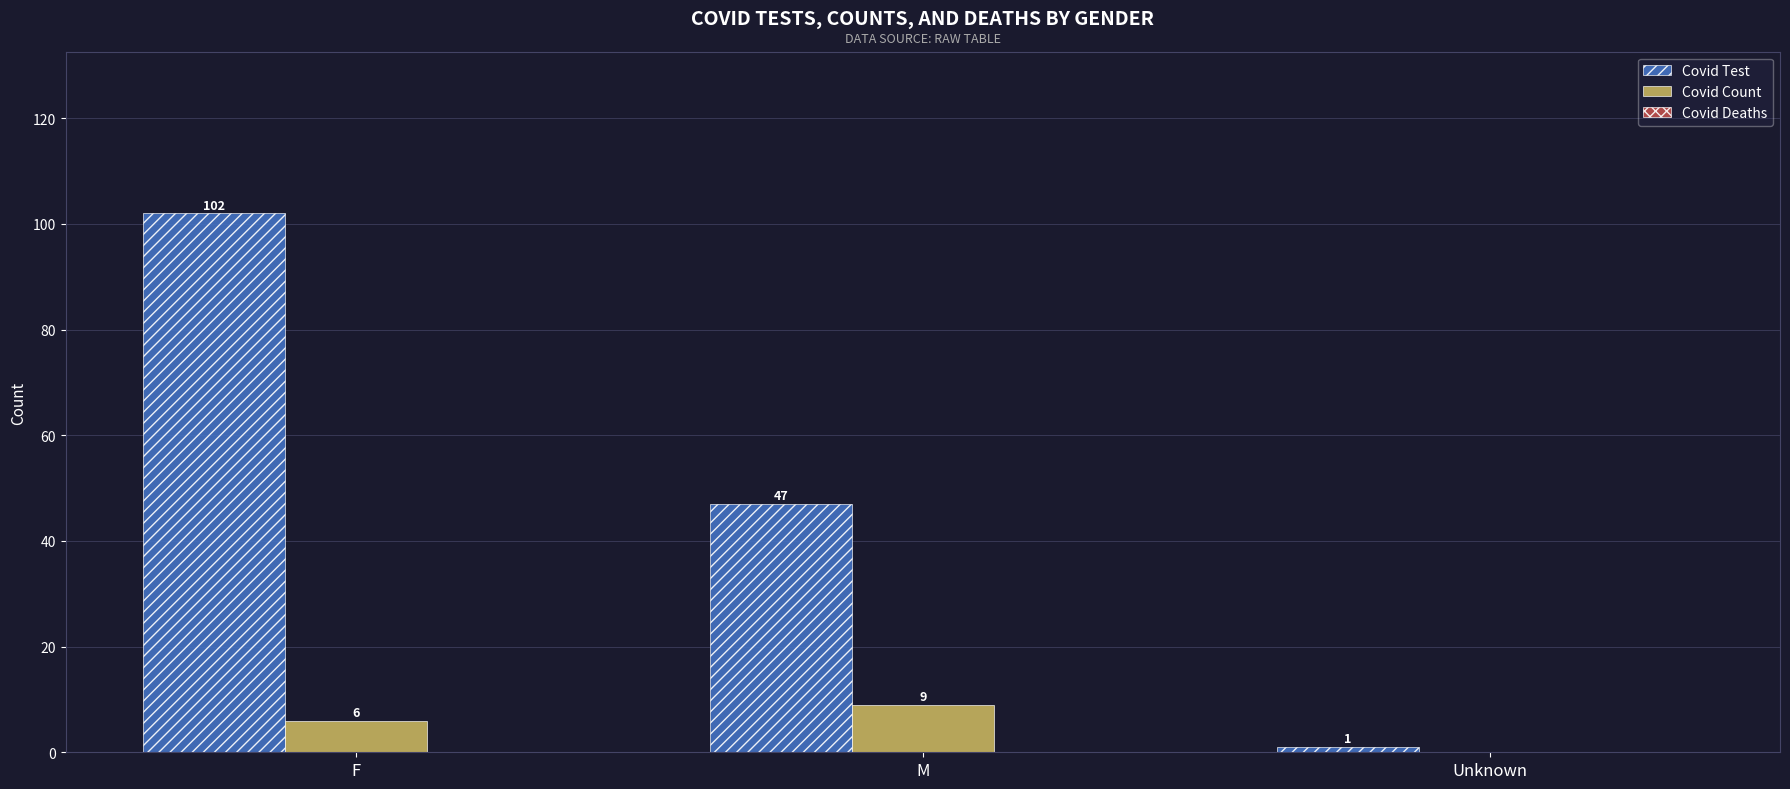

Is it true that Covid Test equals 177 at F?

False